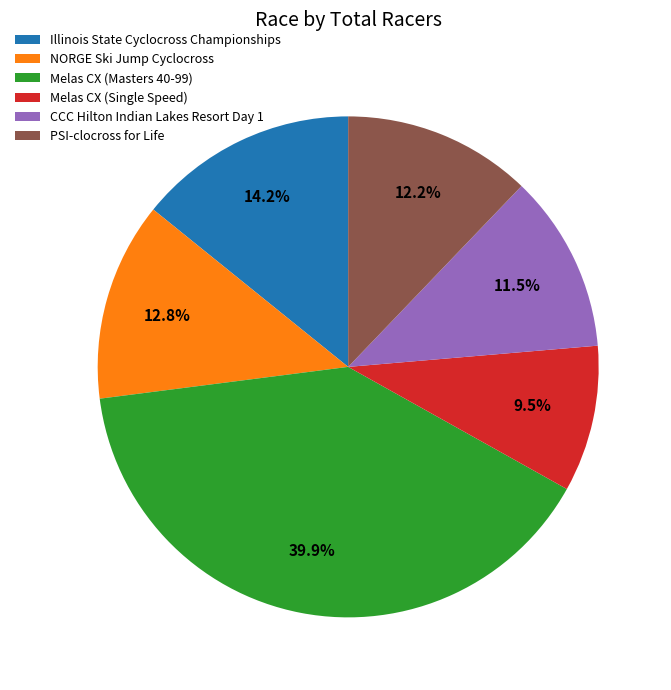

Which has a higher value, Melas CX (Masters 40-99) or NORGE Ski Jump Cyclocross?

Melas CX (Masters 40-99)